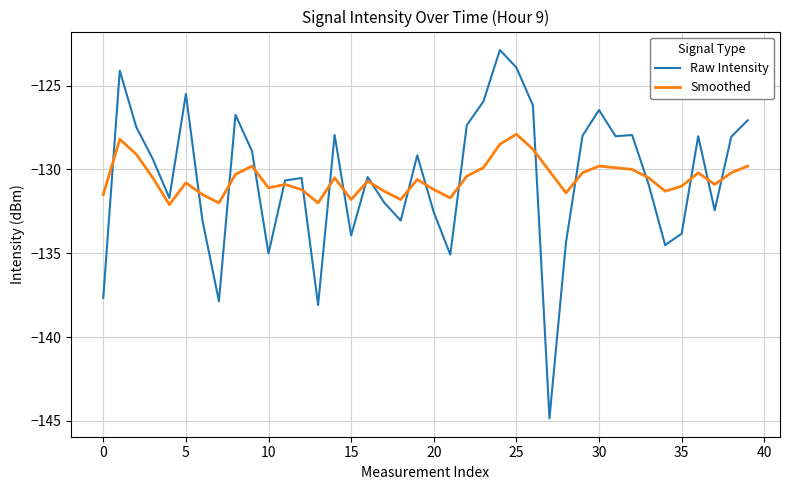

What are all the series names shown in the legend?

Raw Intensity, Smoothed